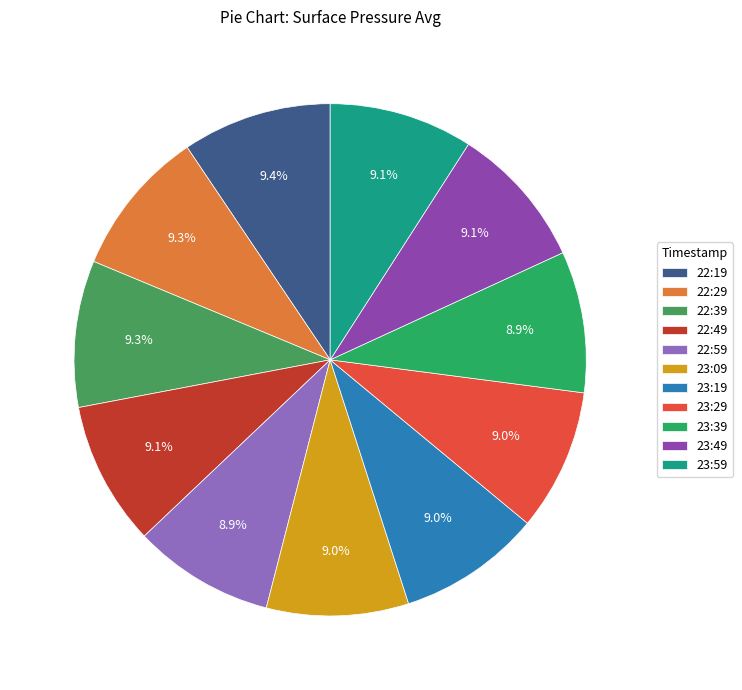

How many slices are in this pie chart?

11